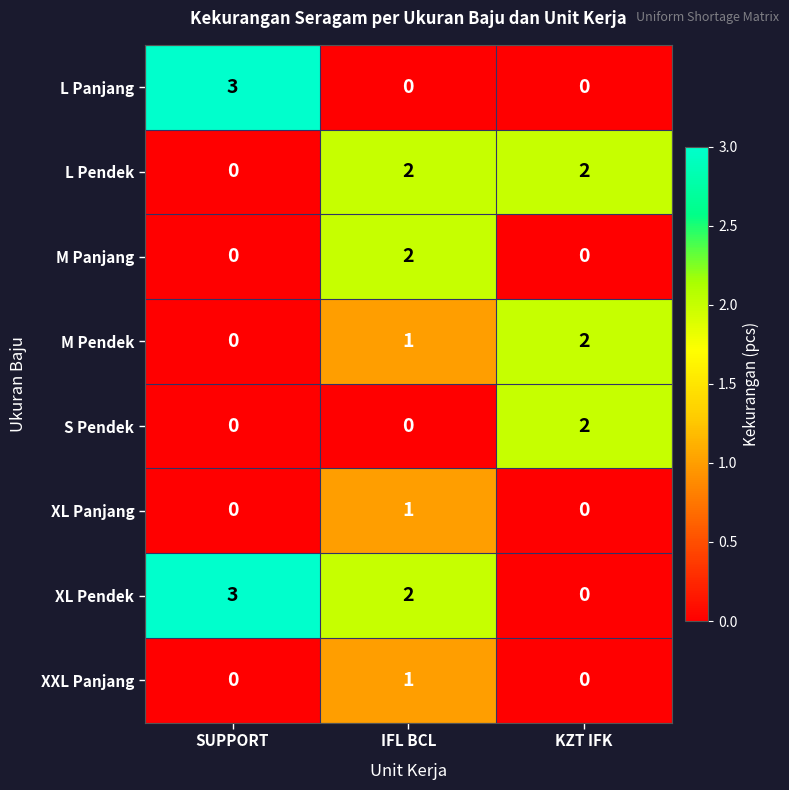

Between SUPPORT and IFL BCL, which series saw the biggest shift?

L Panjang